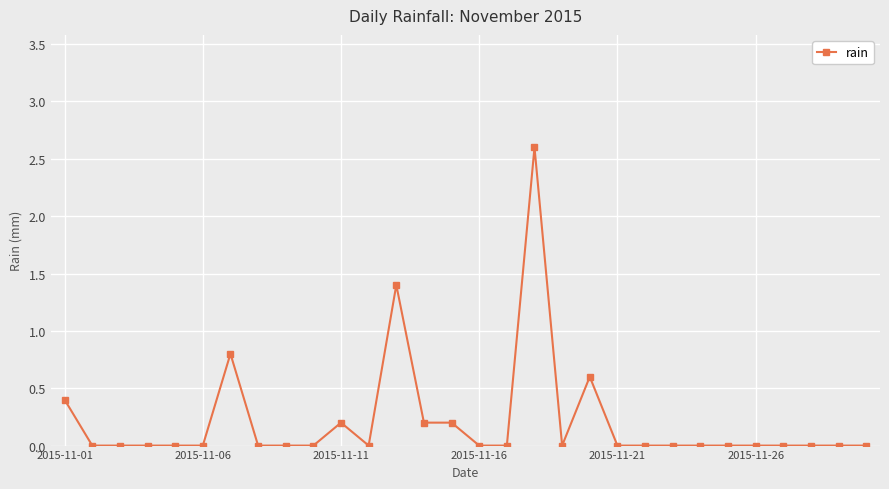

True or false: there are more than 0 points higher than both neighbors.

True